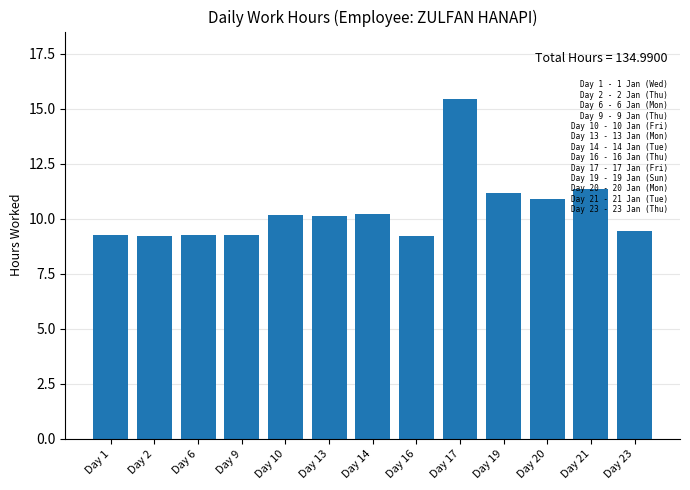

Does the chart contain any negative values?

No